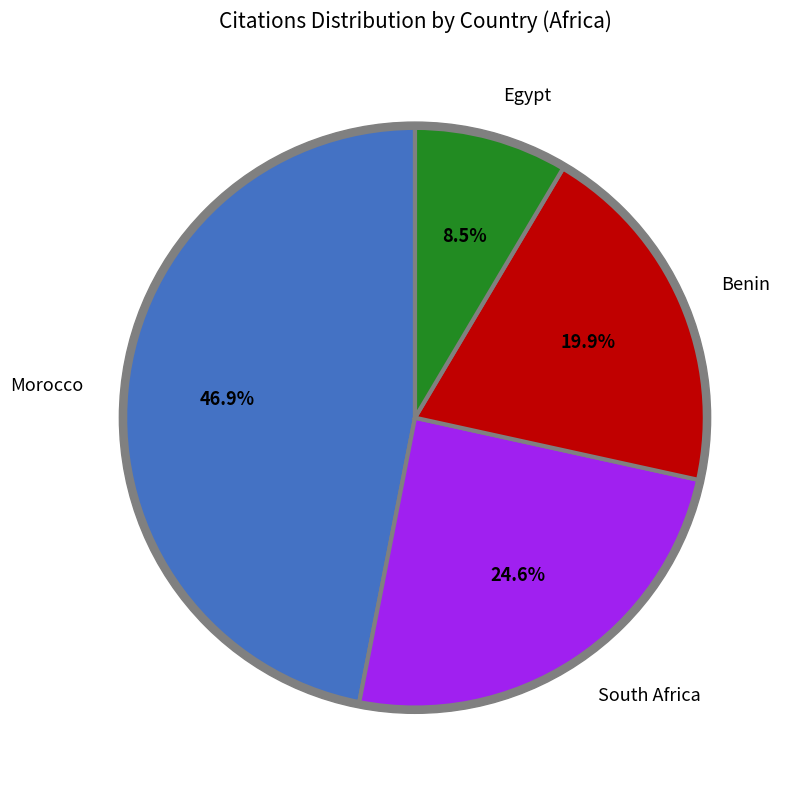

Count the number of slices in the pie.

4